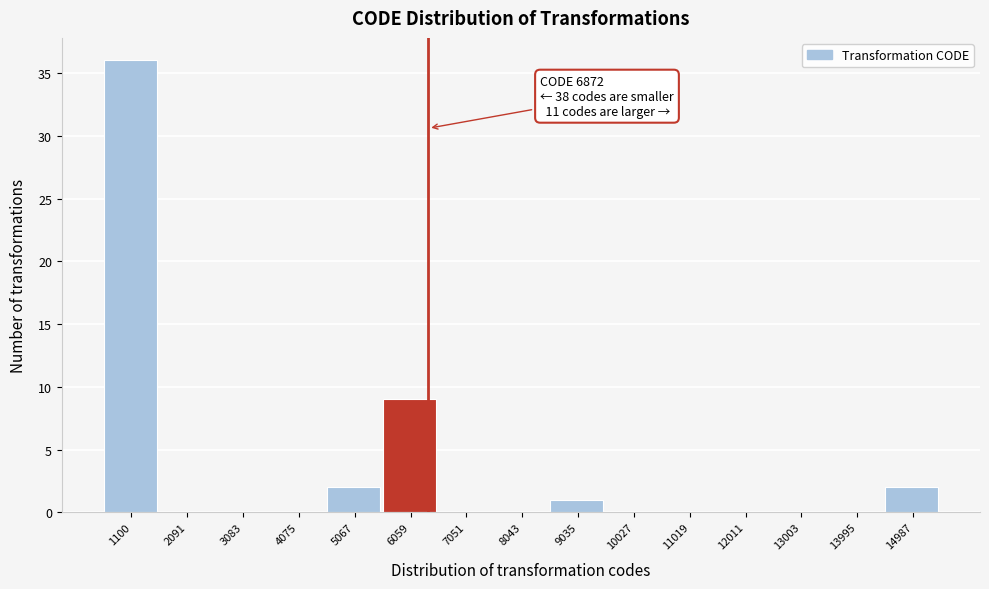

Reading left to right, extract all data points from this chart.

1100=36	2091=0	3083=0	4075=0	5067=2	6059=9	7051=0	8043=0	9035=1	10027=0	11019=0	12011=0	13003=0	13995=0	14987=2